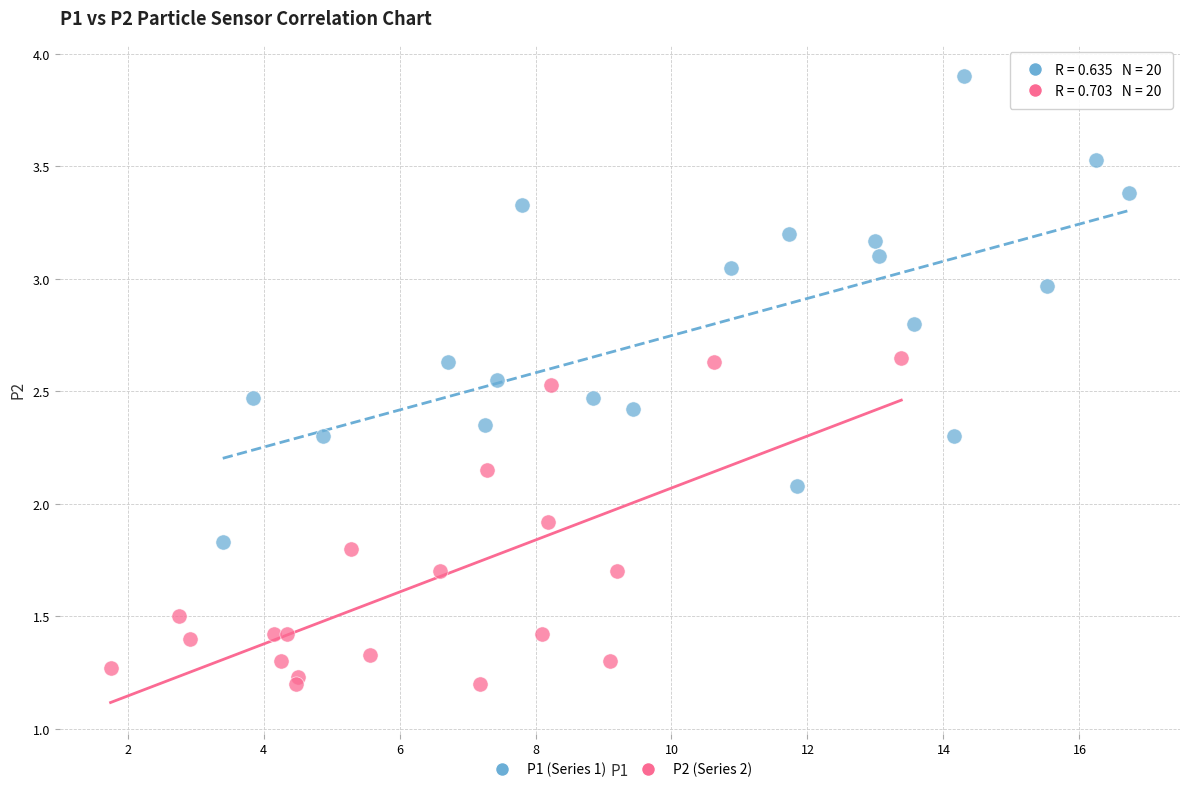

Which series contains the lowest Y value?

P2 (Series 2)